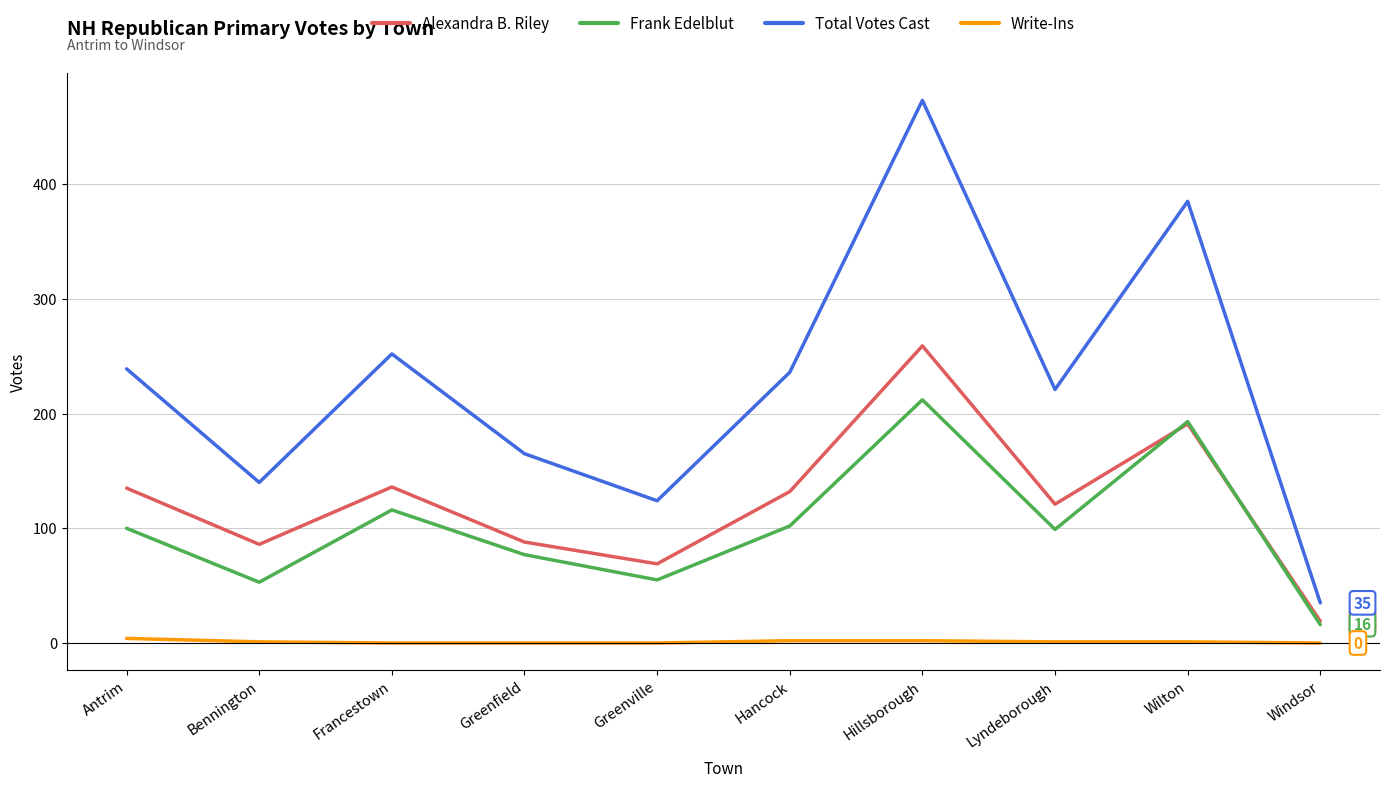

Between Greenville and Windsor, which series saw the biggest shift?

Total Votes Cast